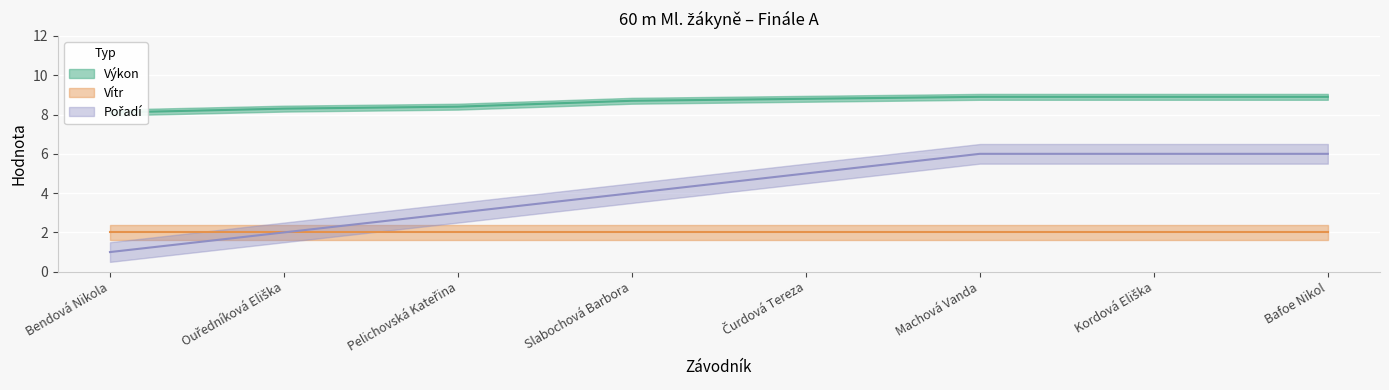

Which series has the largest total across all categories?

Výkon